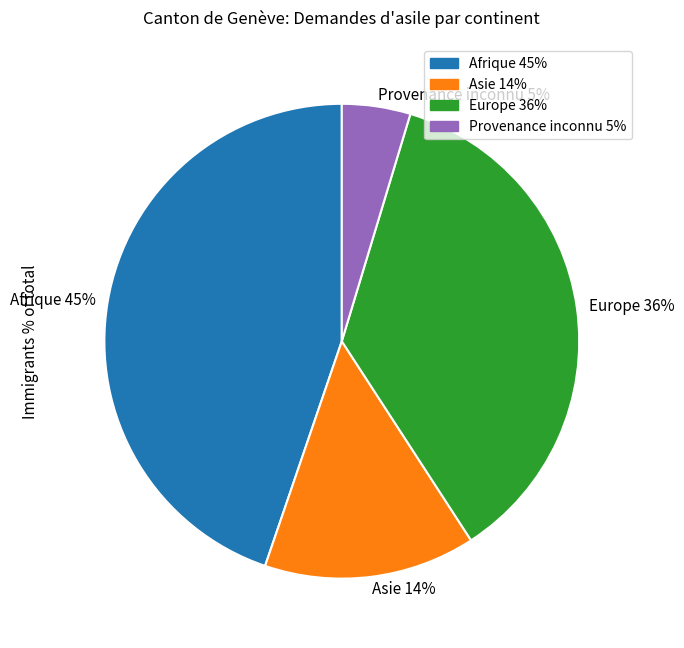

Does Provenance inconnu represent more than half of the total?

No